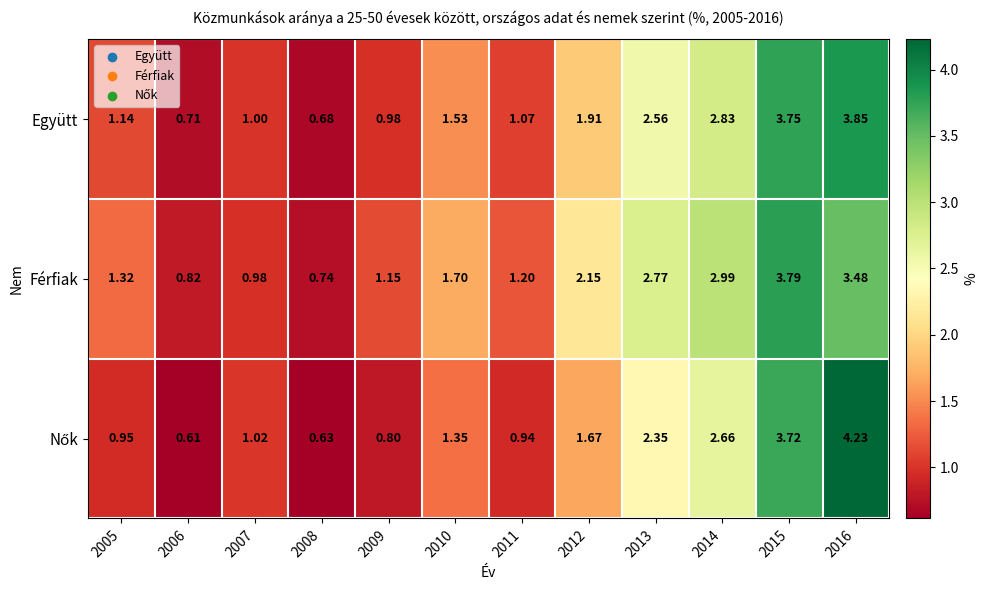

Is the value of Együtt at 2016 greater than the value of Férfiak at 2010?

Yes